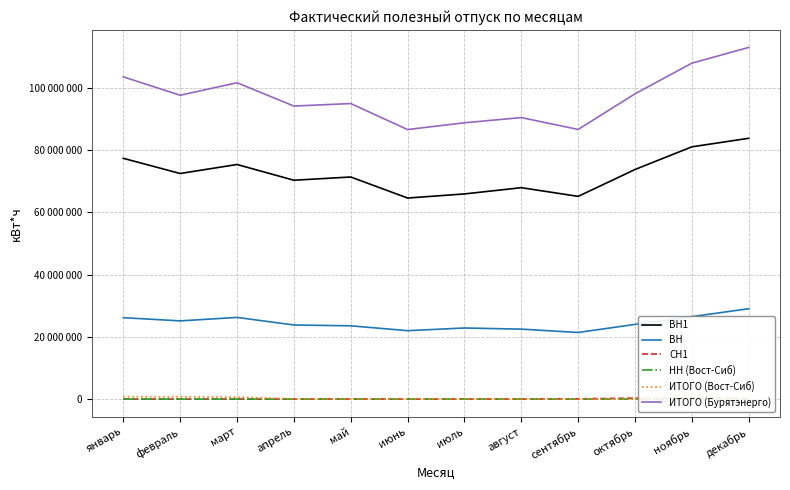

What are all the series names shown in the legend?

ВН1, ВН, СН1, НН (Вост-Сиб), ИТОГО (Вост-Сиб), ИТОГО (Бурятэнерго)